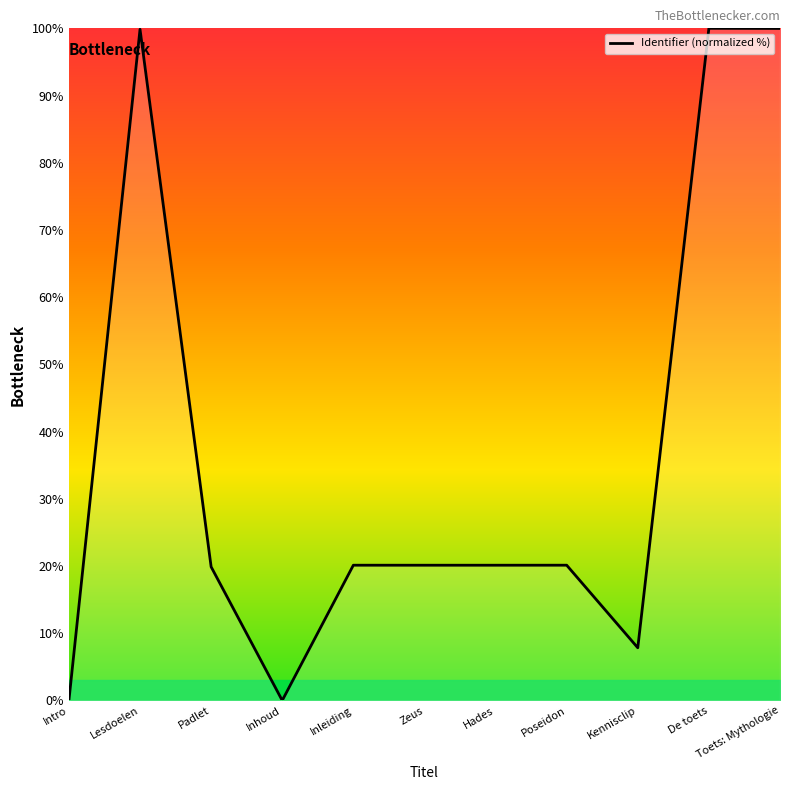

What is the difference between the values at Toets: Mythologie and Padlet?

80.1